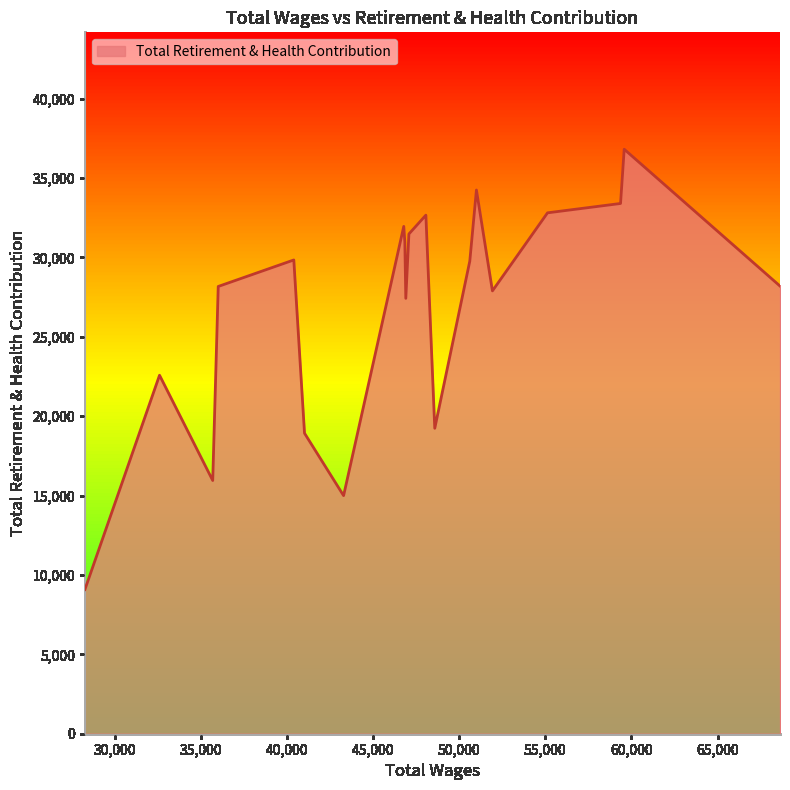

What is the minimum value shown in the chart?

9079